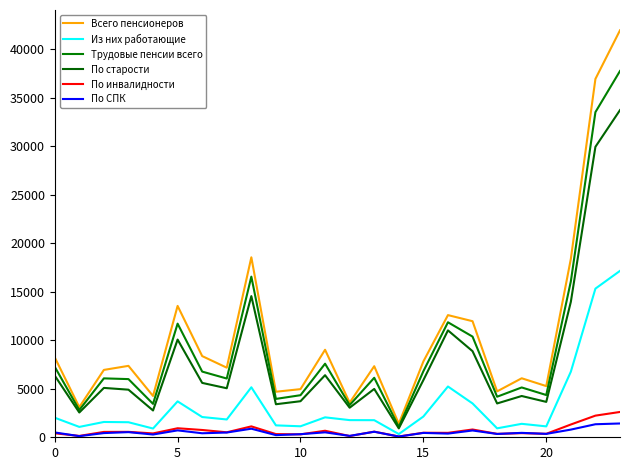

True or false: Из них работающие and По старости cross at least once.

False